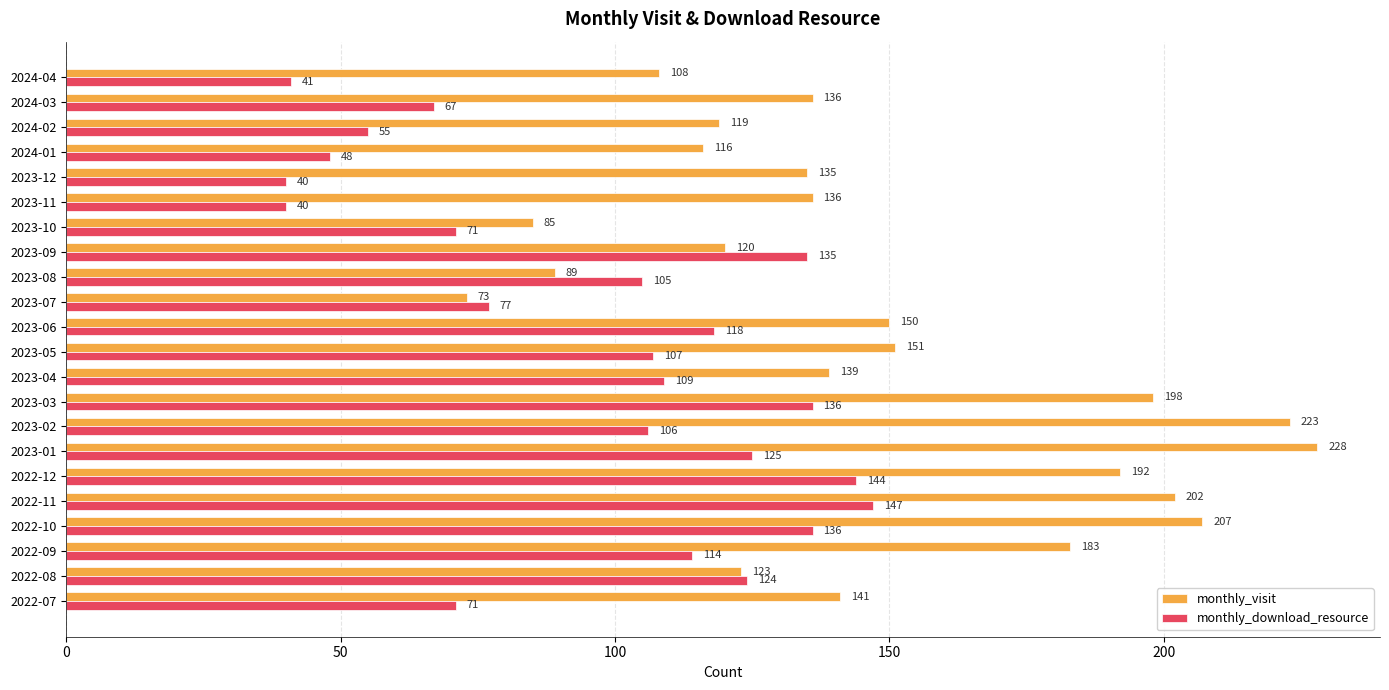

What is the maximum value shown in the chart?

228